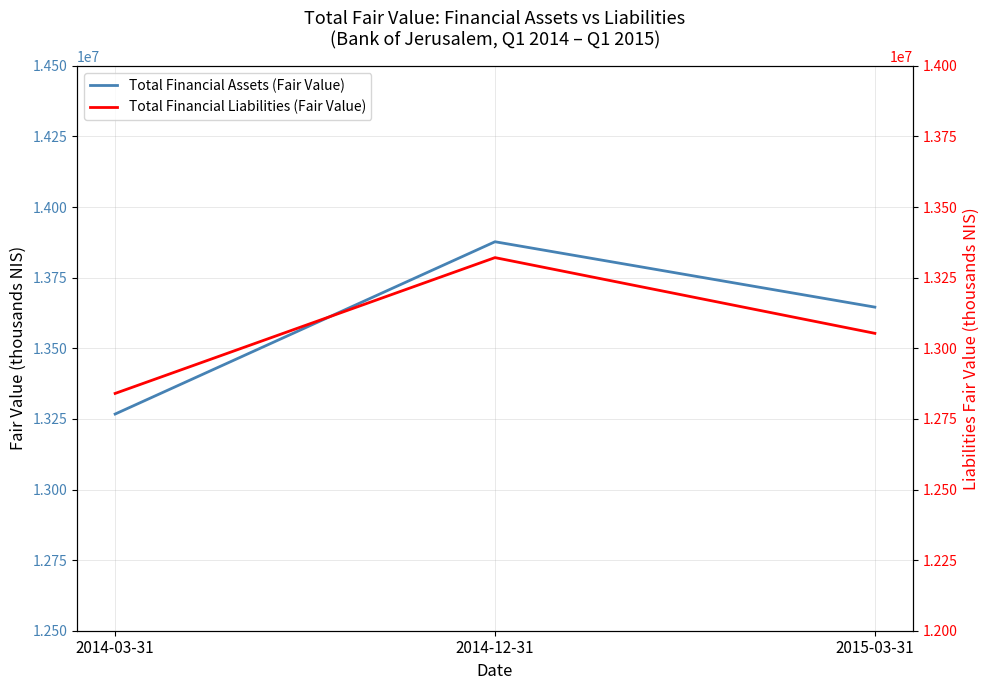

How many lines are shown in the chart?

2